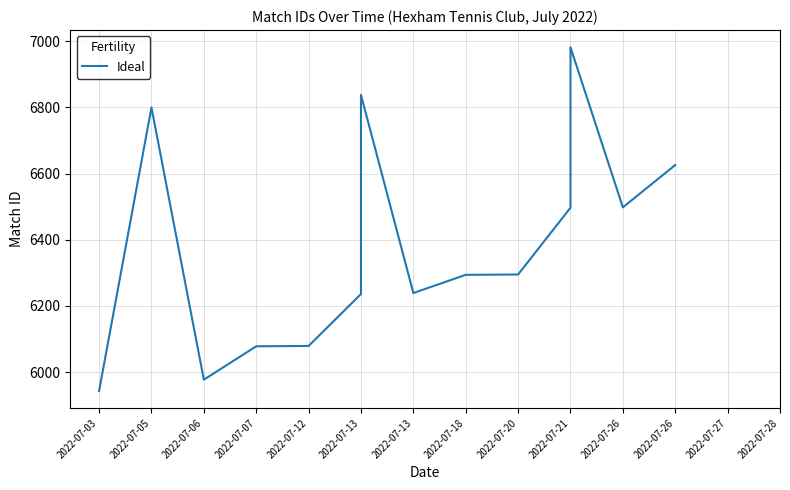

How many values are below 6295?

7